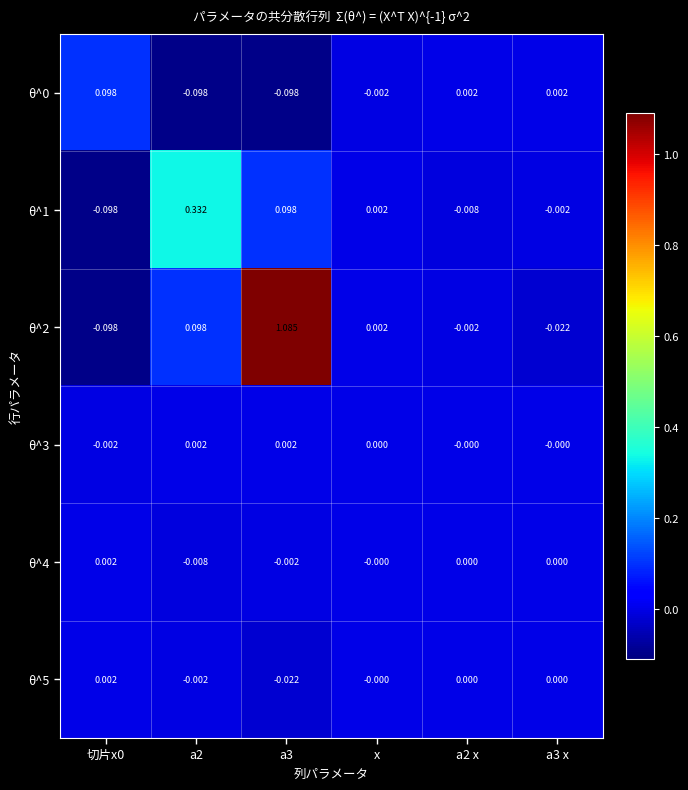

How many data points does each series have?

6